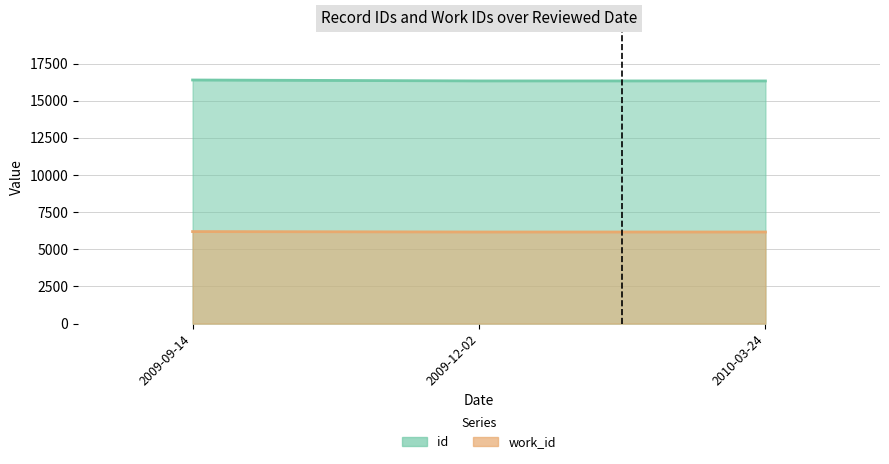

At which label does id first exceed 16337?

2009-09-14